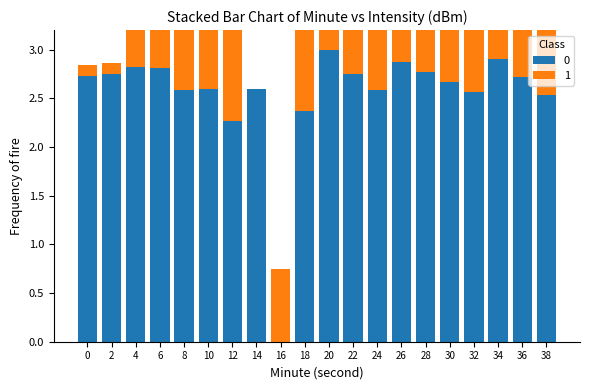

What is the difference between the maximum and minimum values in the 0 series?

3.0